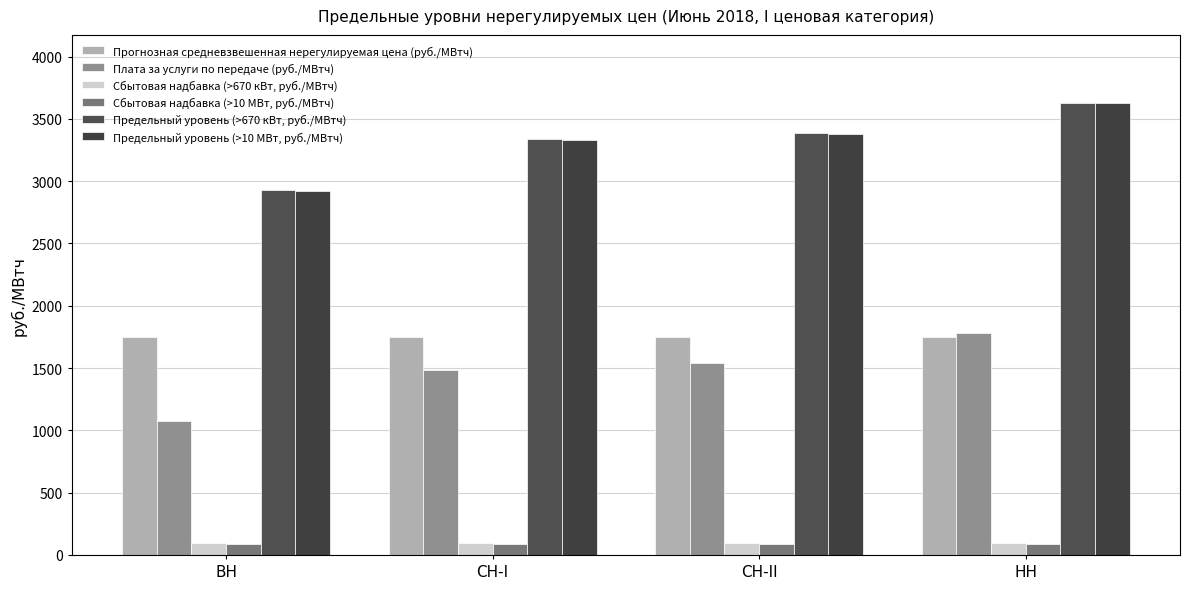

At how many categories does at least one series exceed 956?

4